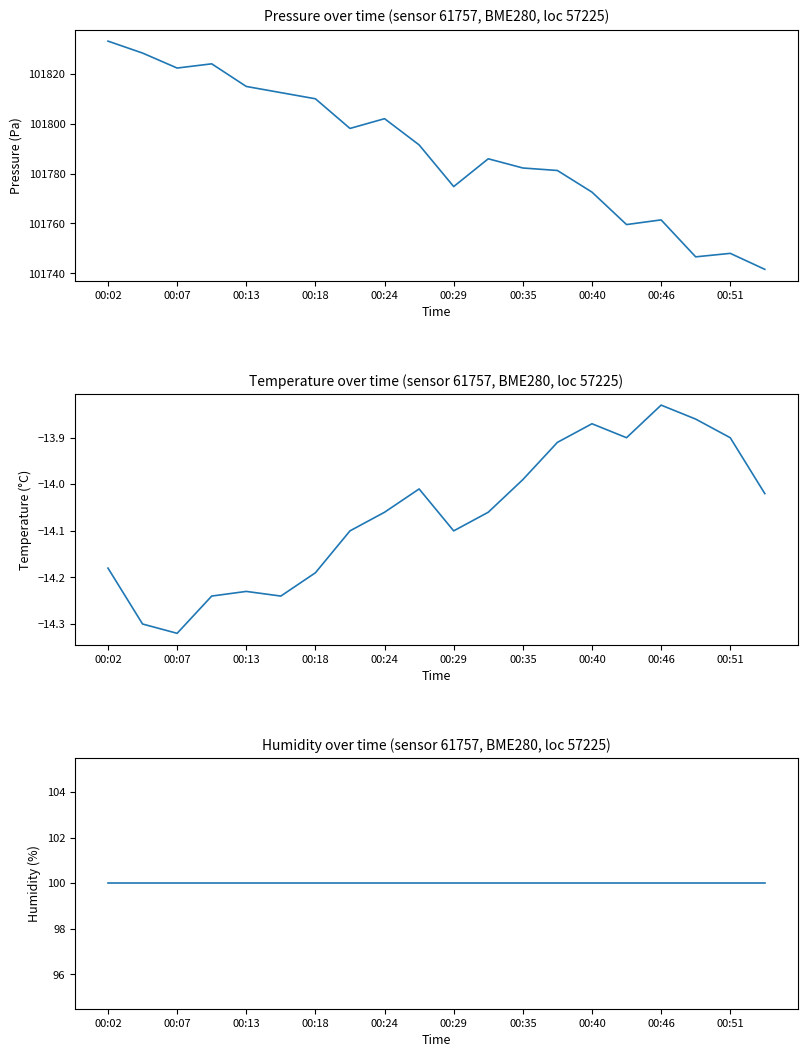

Read the temperature value at 00:51.

-13.9